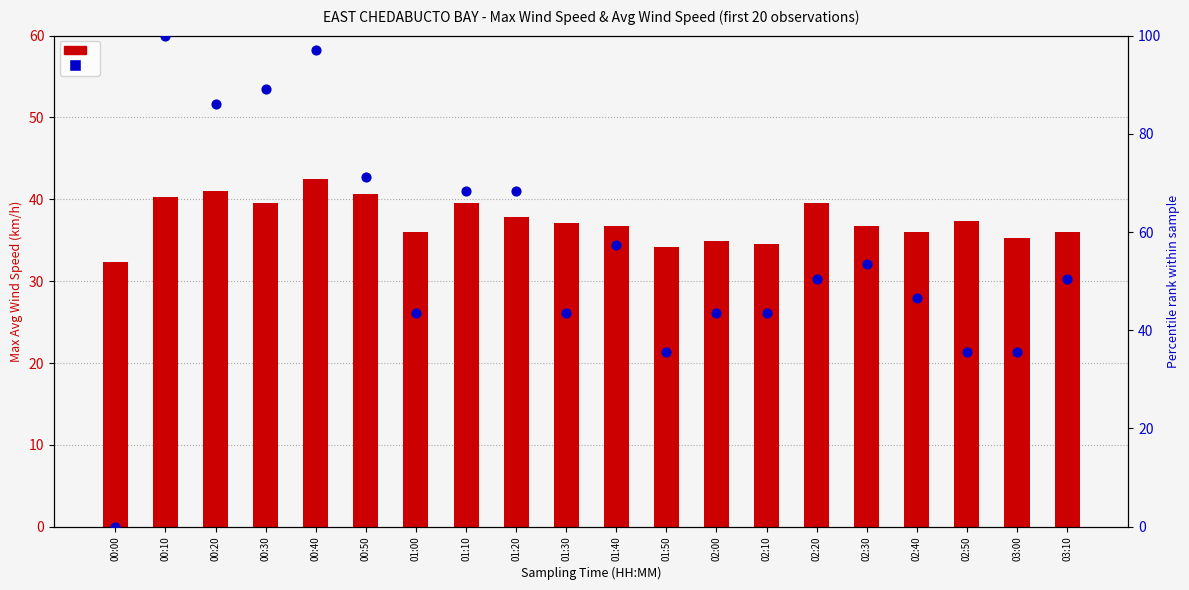

At how many categories does at least one series exceed 26?

20